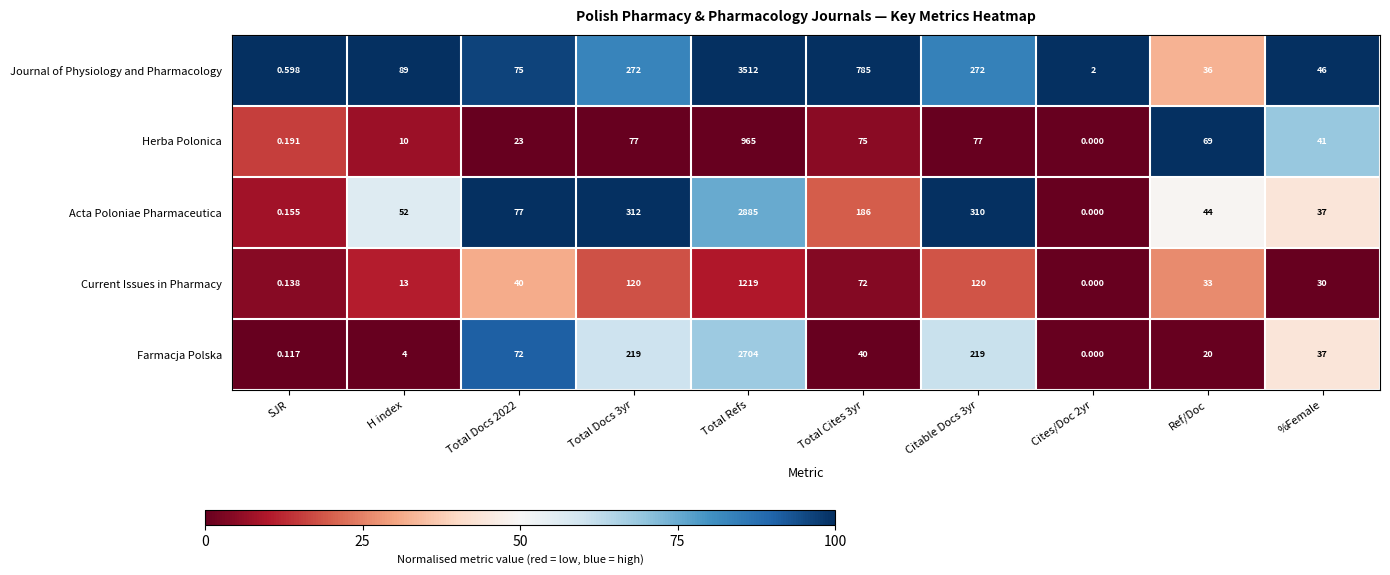

At Citable Docs 3yr, list the series in order from largest to smallest.

Acta Poloniae Pharmaceutica, Journal of Physiology and Pharmacology, Farmacja Polska, Current Issues in Pharmacy, Herba Polonica